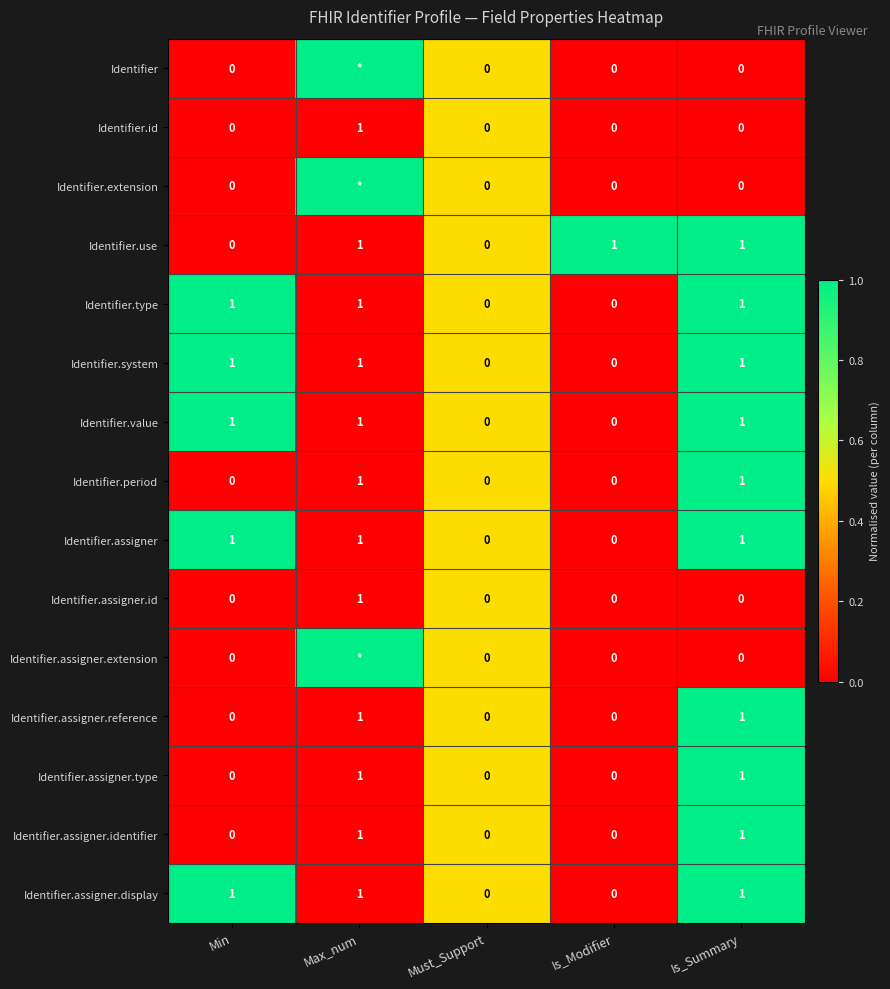

How many Identifier.system values are between 0 and 1?

5